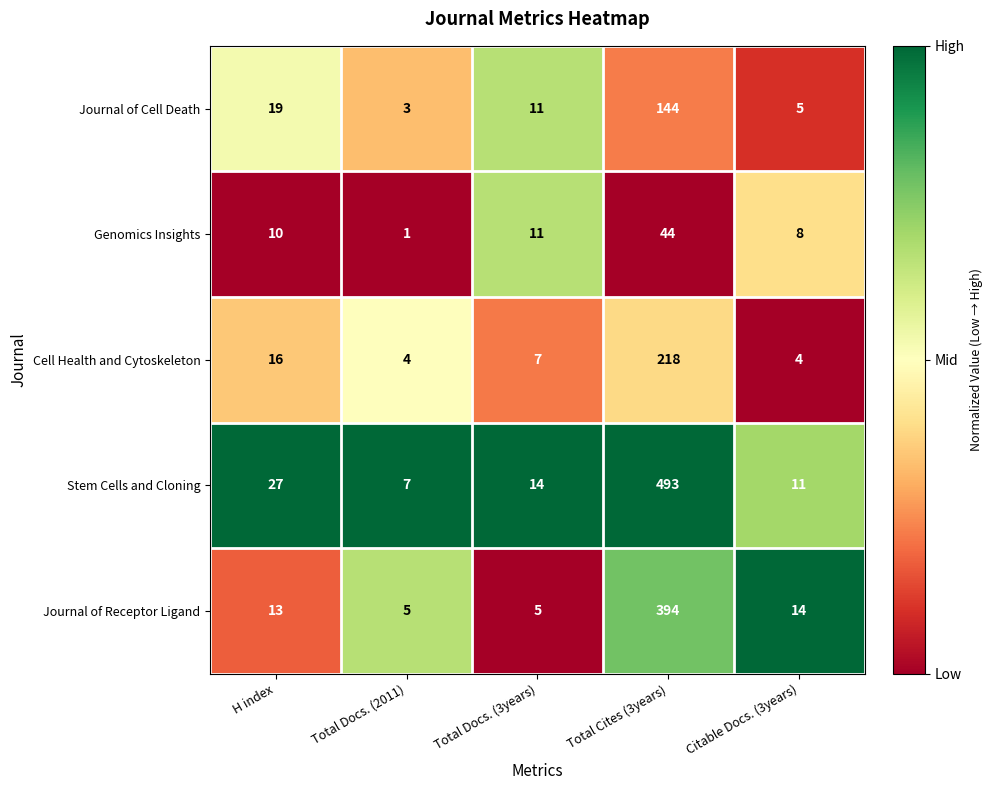

What is the spread (max minus min) of values at Total Docs. (3years)?

9